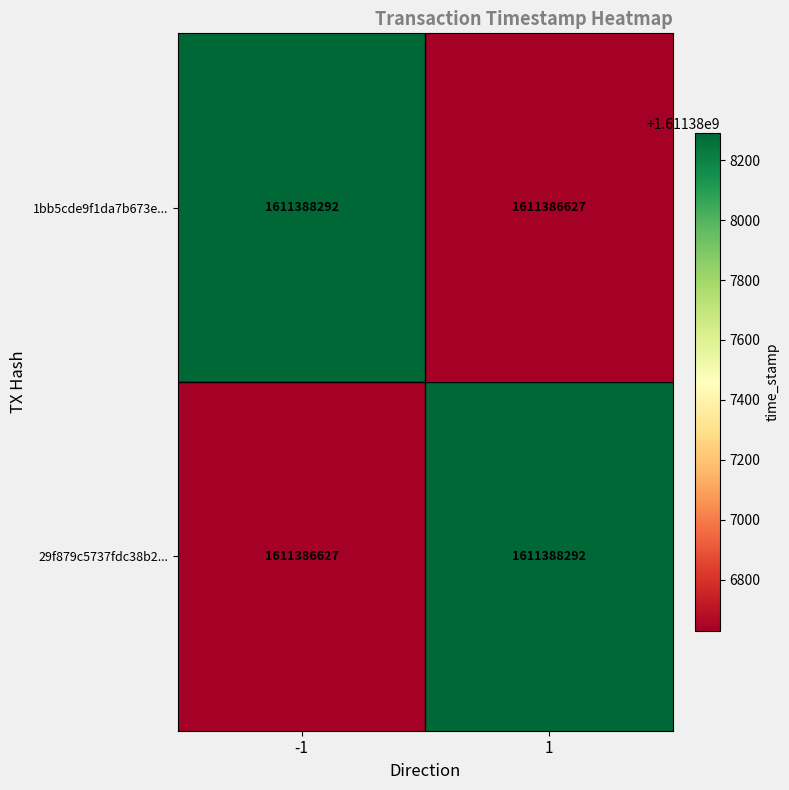

What is the sum of all 29f879c5737fdc38b2... values?

3222774919